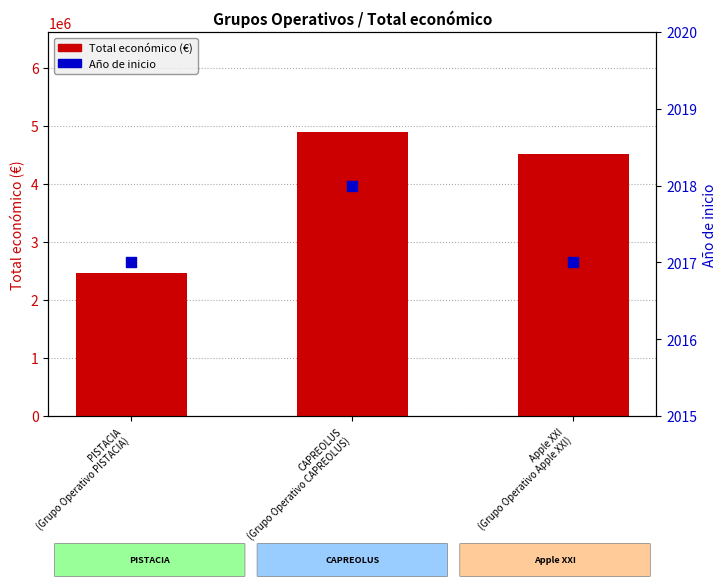

Which series contains the highest Y value?

Total económico (€)